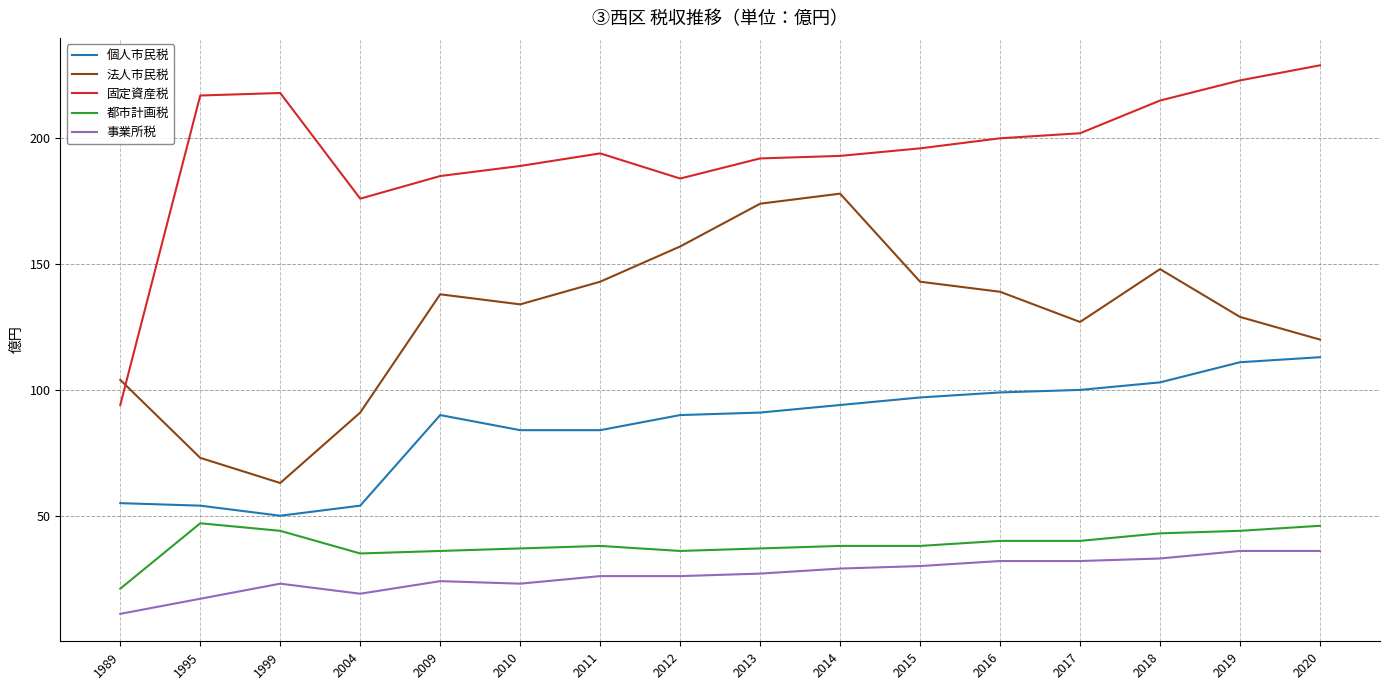

What are all the series names shown in the legend?

個人市民税, 法人市民税, 固定資産税, 都市計画税, 事業所税